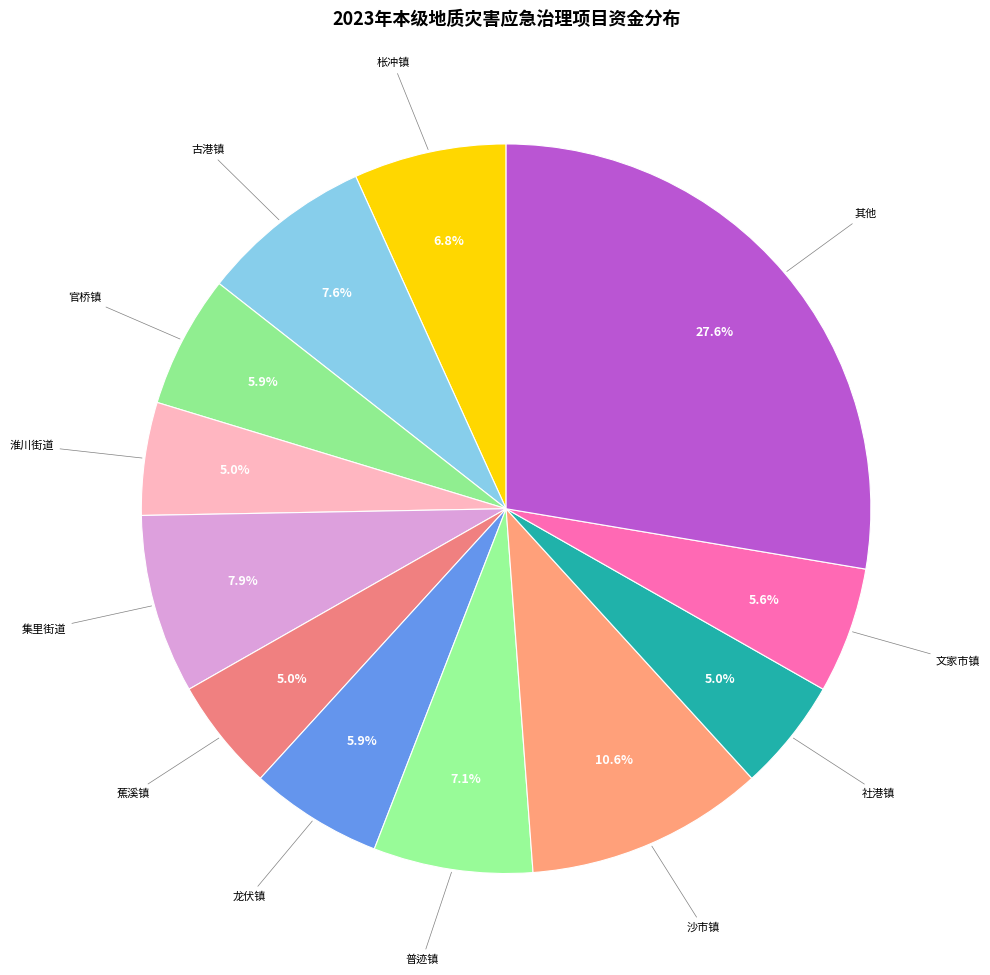

To the nearest percent, what is the average slice percentage?

8%